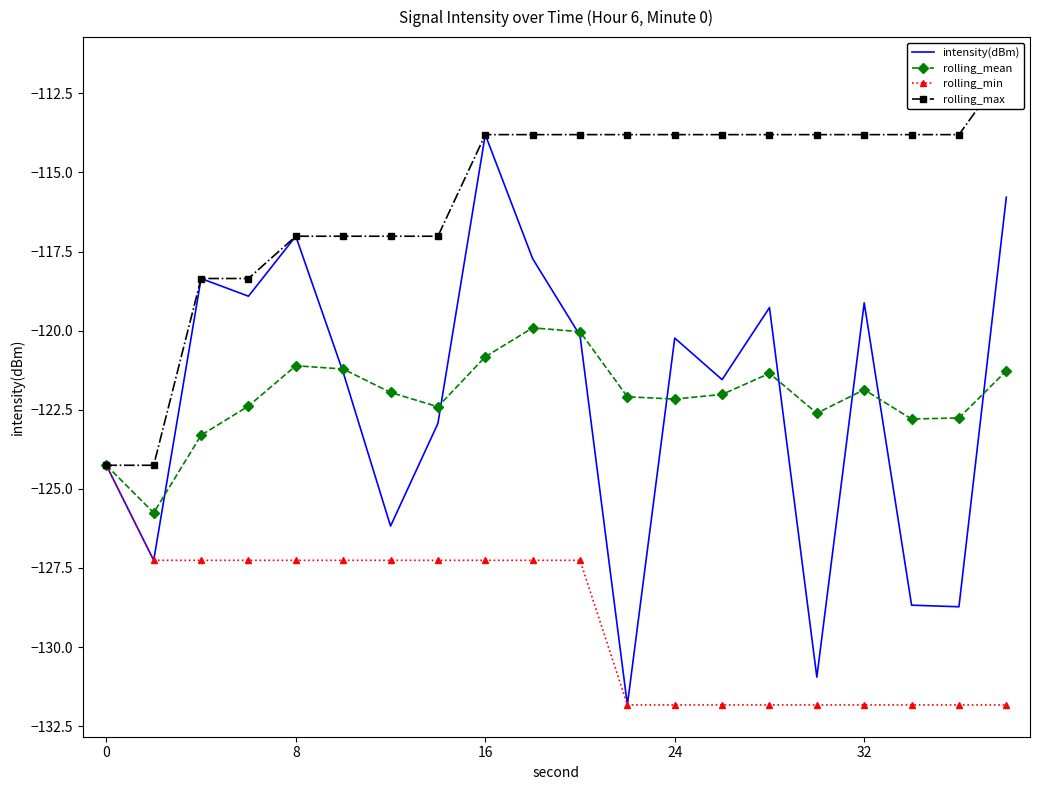

How many interior local peaks does the rolling_mean series have?

4